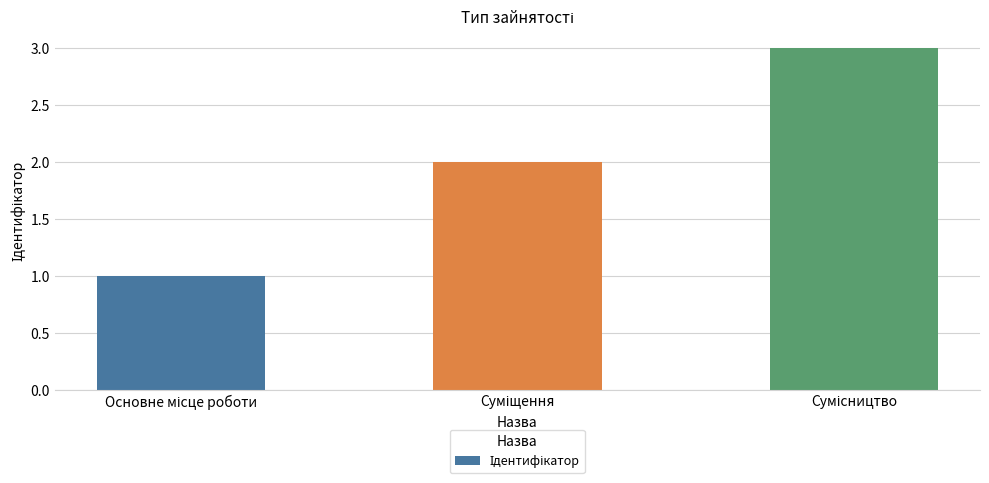

Does the chart contain any negative values?

No